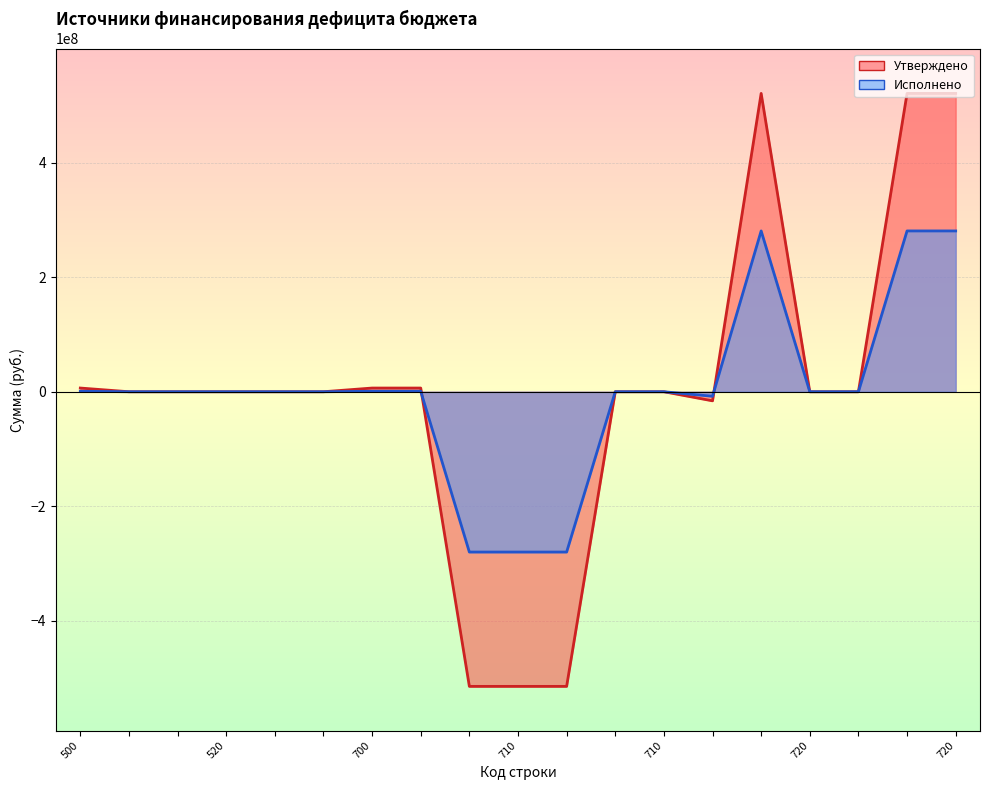

Which series has the largest total across all categories?

Утверждено